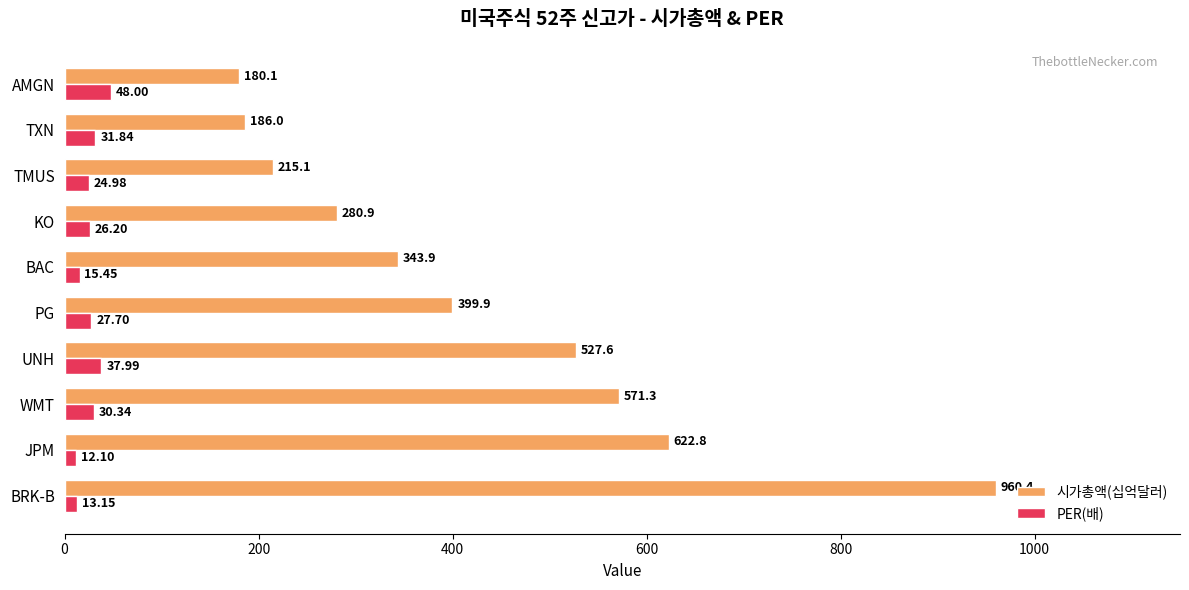

What is the smallest value displayed?

12.1